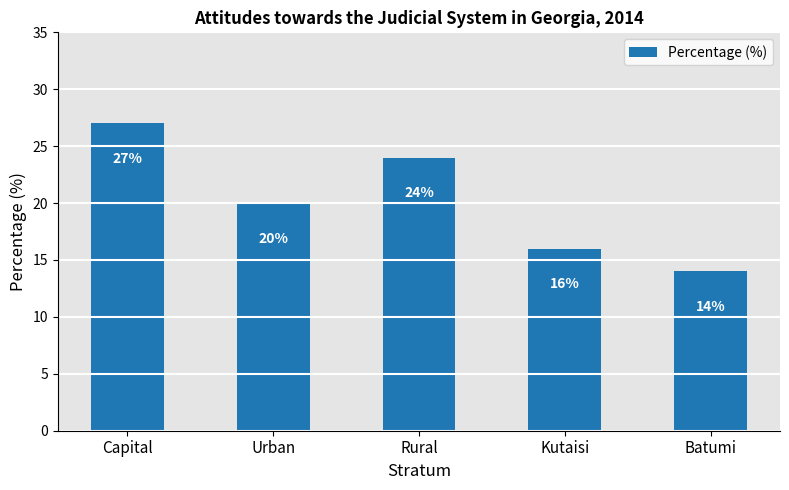

List the labels in order of value, largest first.

Capital, Rural, Urban, Kutaisi, Batumi